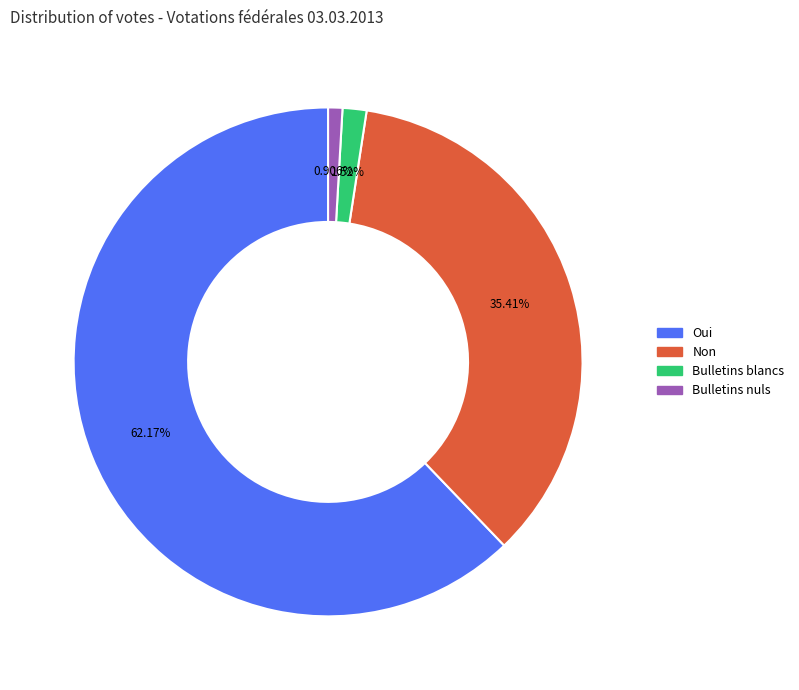

To the nearest percent, what is the average slice percentage?

25%